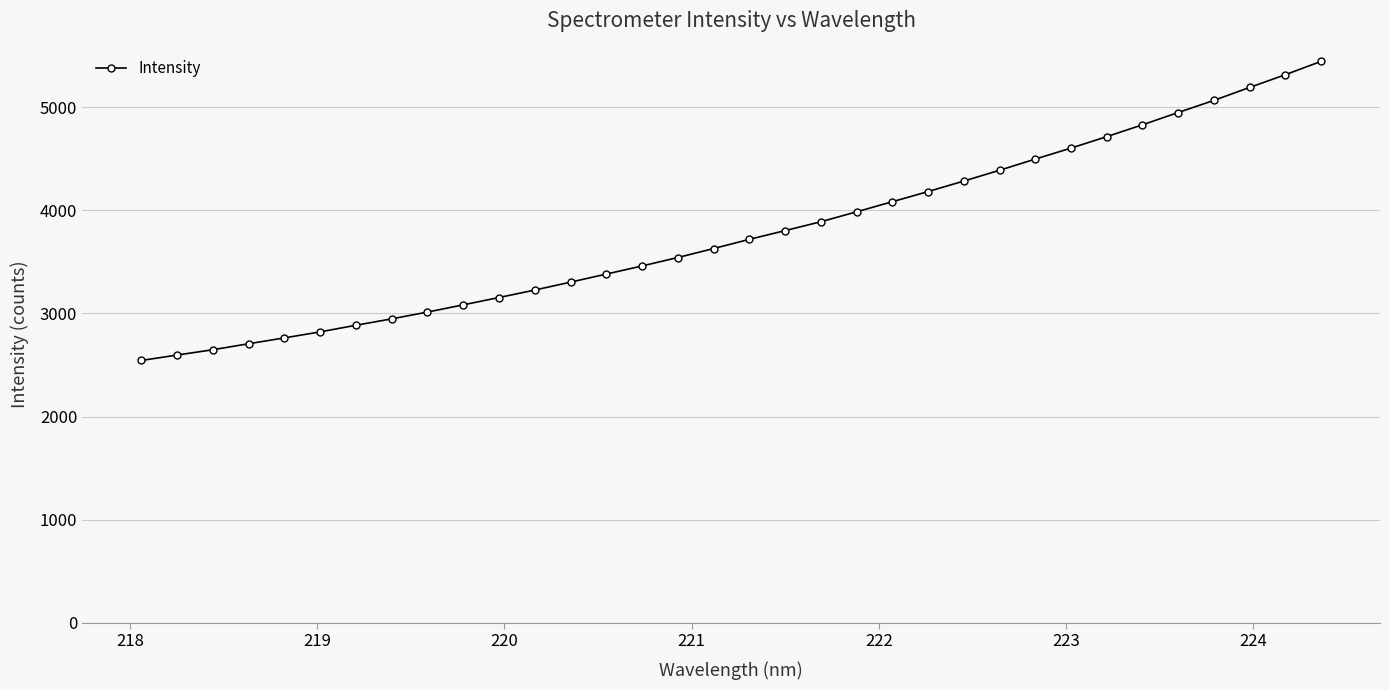

What is the value of the 27th point from the left?

4604.0